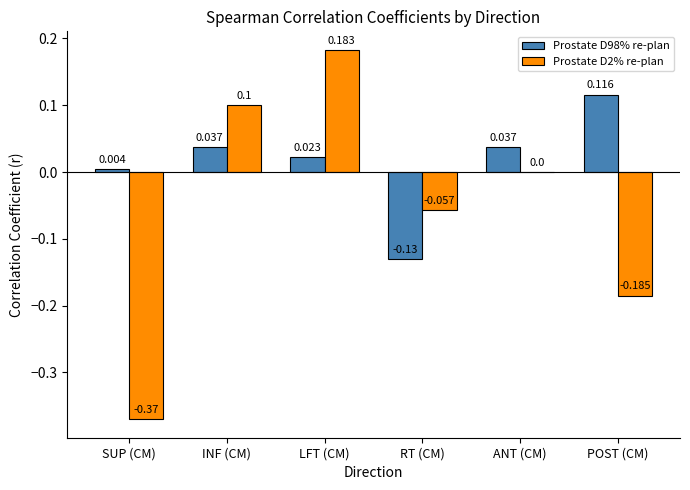

Is it true that Prostate D2% re-plan equals -0.0 at RT (CM)?

False